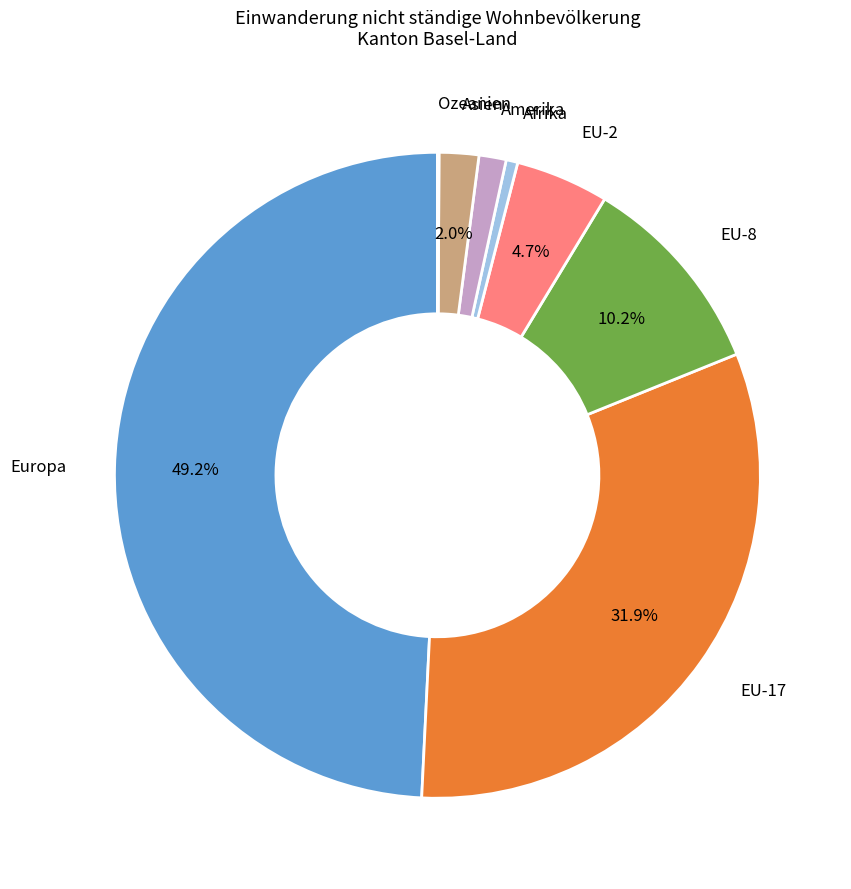

What percentage is NOT represented by EU-2?

95.3%